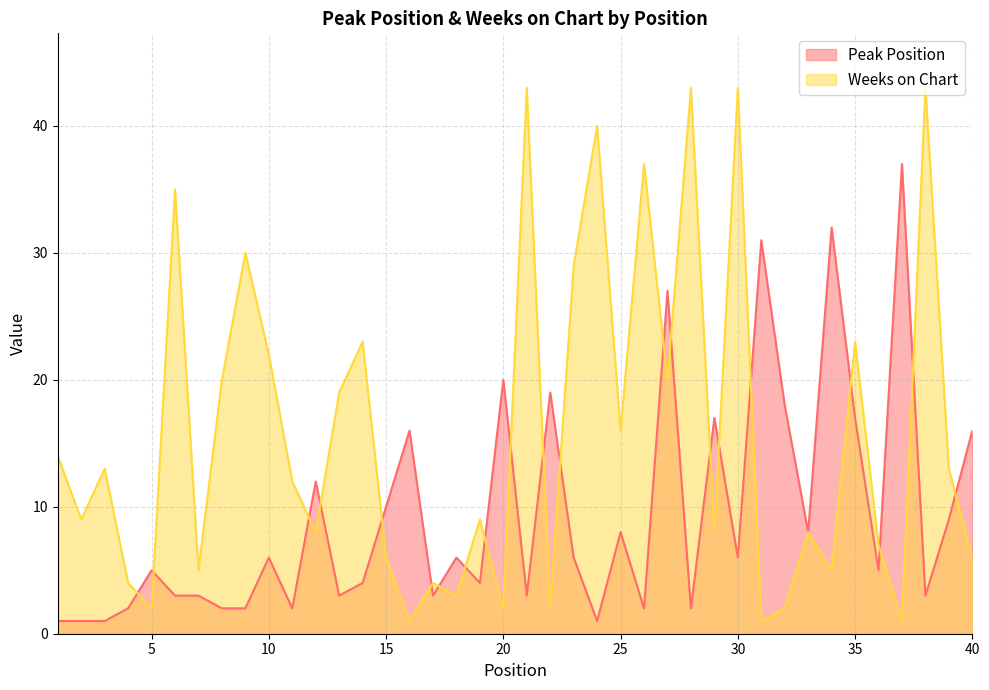

What is the spread (max minus min) of values at 18?

3